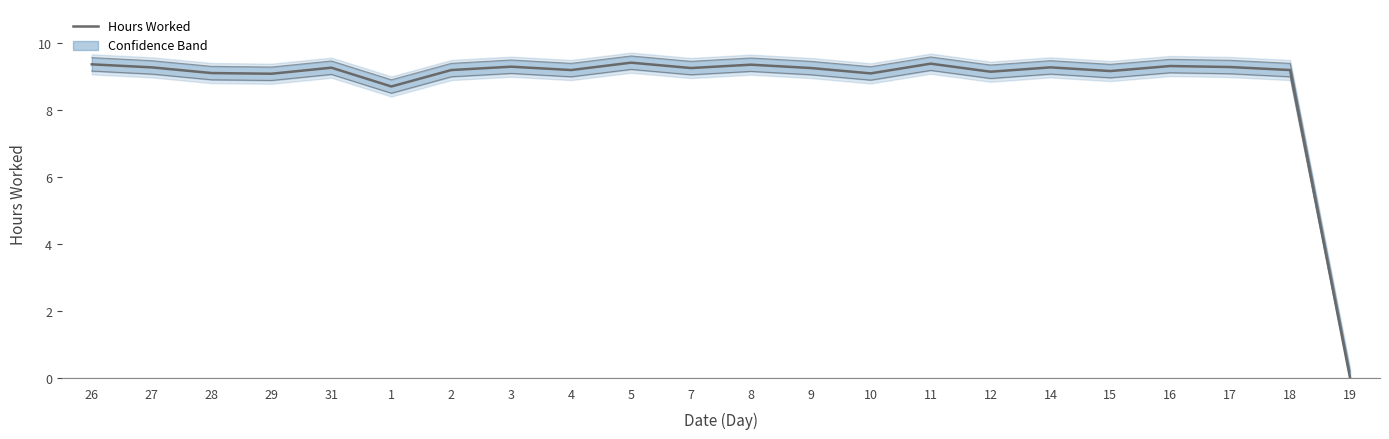

Reading left to right, what are all the values shown in this chart?

26=9.3	27=9.3	28=9.1	29=9.1	31=9.2	1=8.7	2=9.2	3=9.3	4=9.2	5=9.4	7=9.2	8=9.3	9=9.2	10=9.1	11=9.4	12=9.1	14=9.3	15=9.2	16=9.3	17=9.3	18=9.2	19=0.0